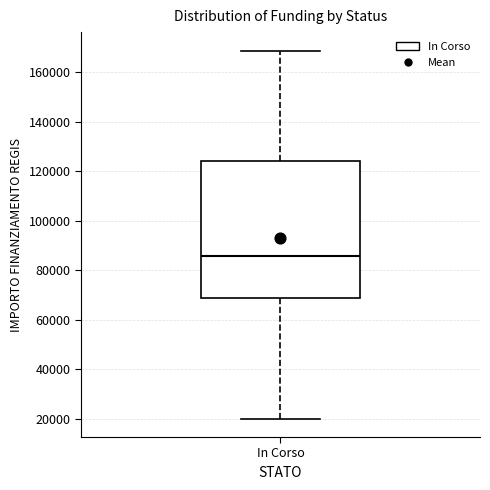

Where is the lower edge of the box for In Corso on the y-axis? The values are not printed on the chart, so give them approximately, as read against the axis.

68000